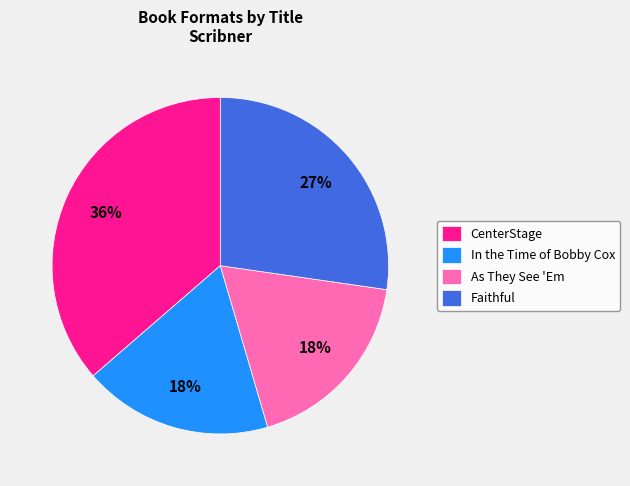

The As They See 'Em slice represents 31% of the pie. True or false?

False